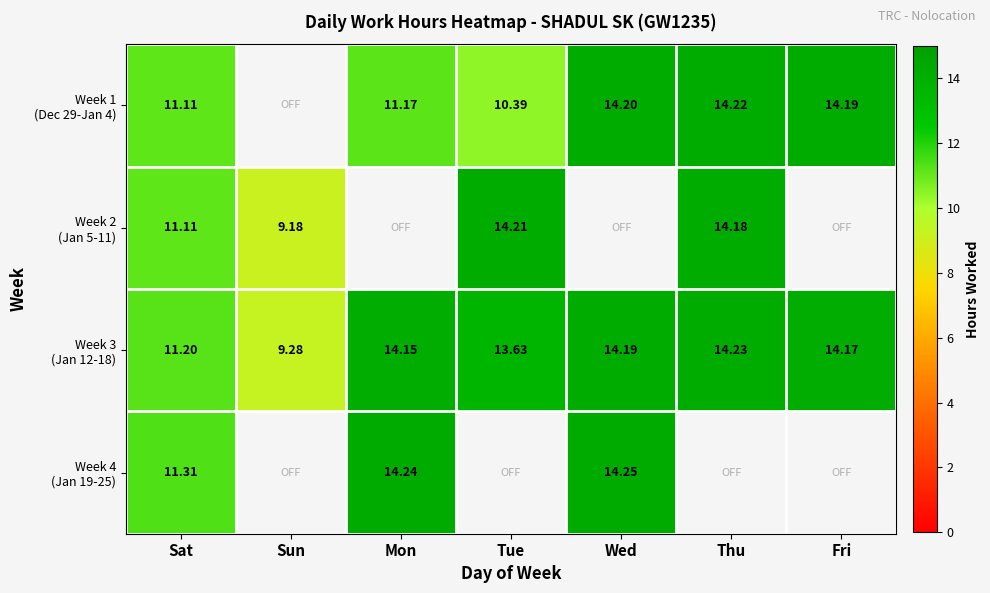

What is the approximate value of Week 1 (Dec 29-Jan 4) at Tue?

10.4